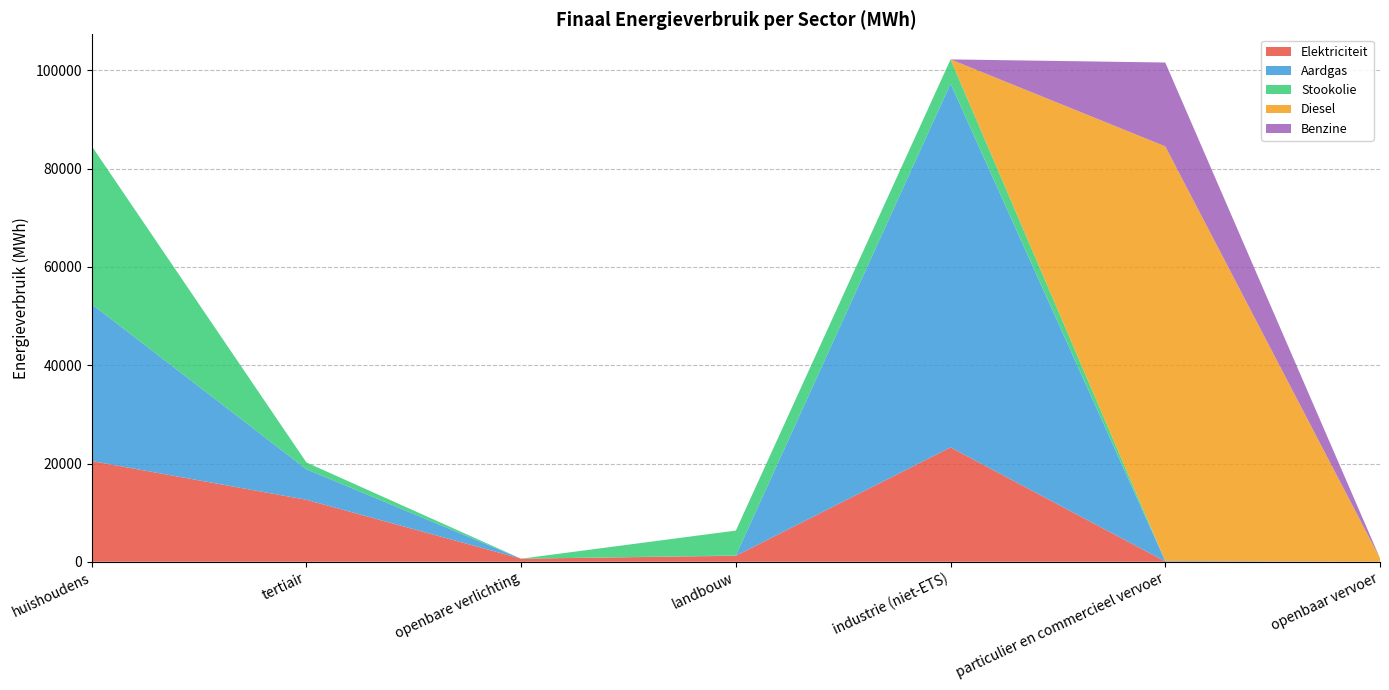

What is the total value across all series at huishoudens?

84621.3